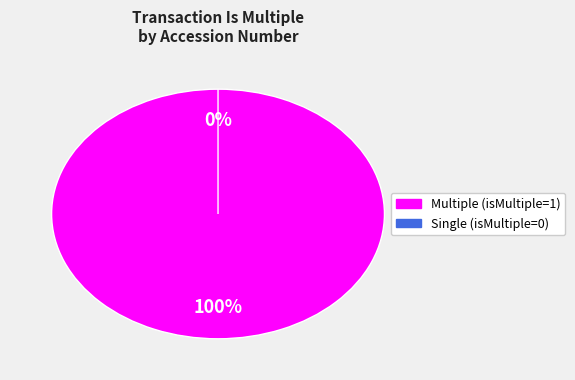

How many segments does this pie chart have?

2